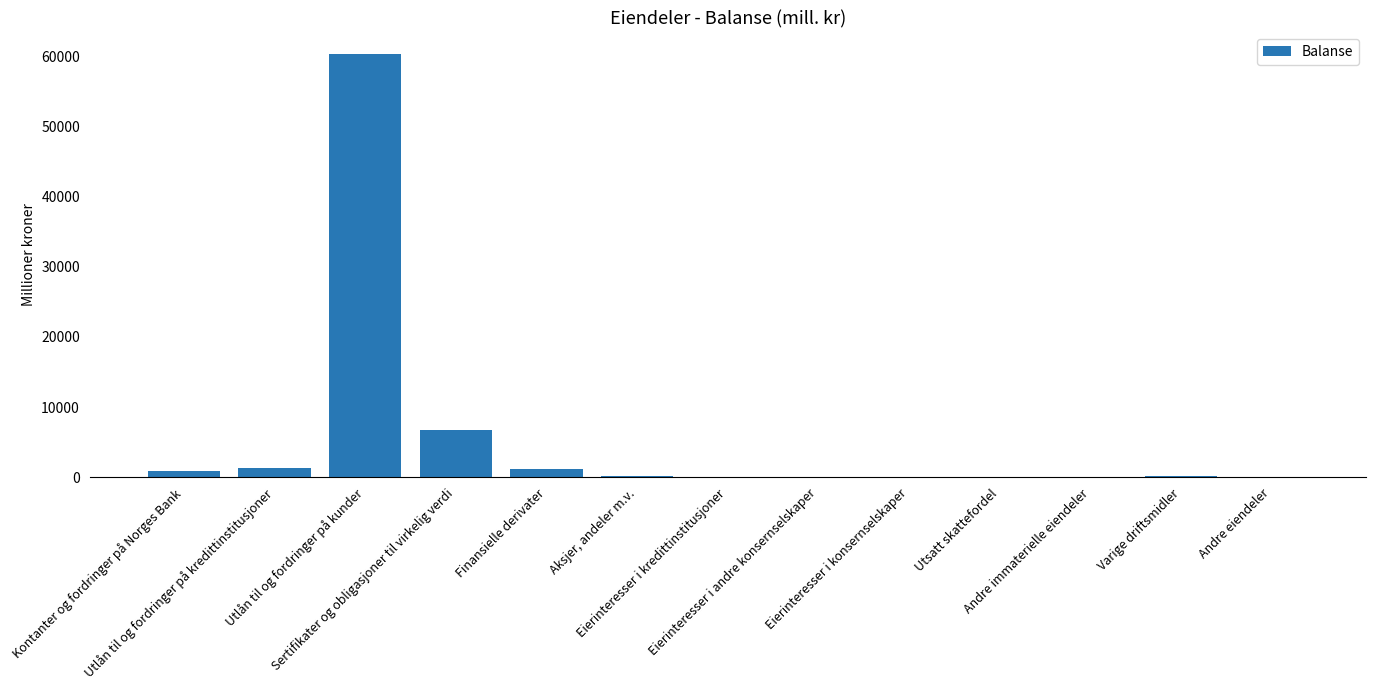

What is the sum of all values?

71074